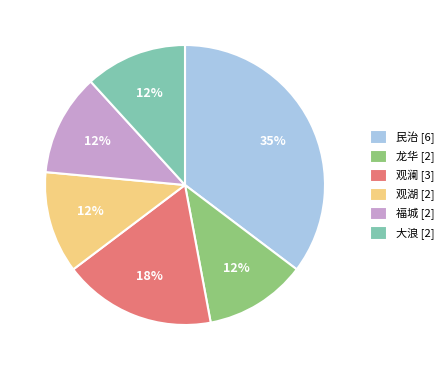

Combined, do 大浪 [2] and 观澜 [3] account for over 50%?

No